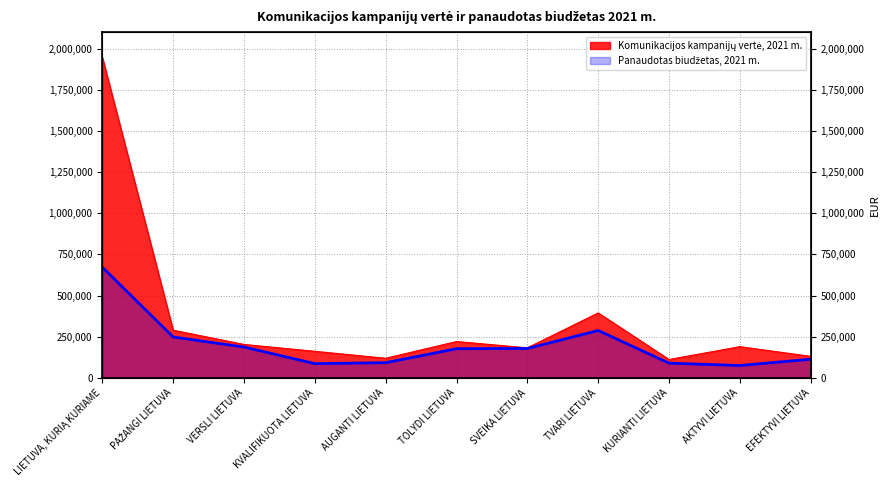

What is the label of the 2nd point from the right?

AKTYVI LIETUVA